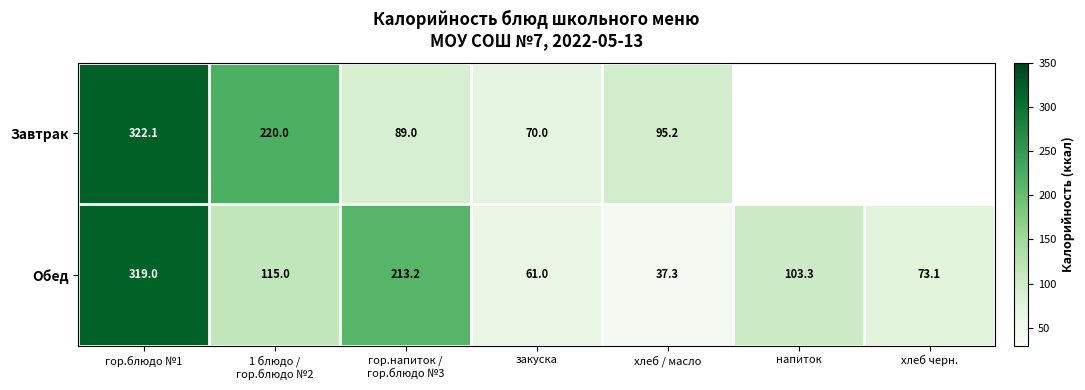

What value does the Обед series have at закуска?

61.0